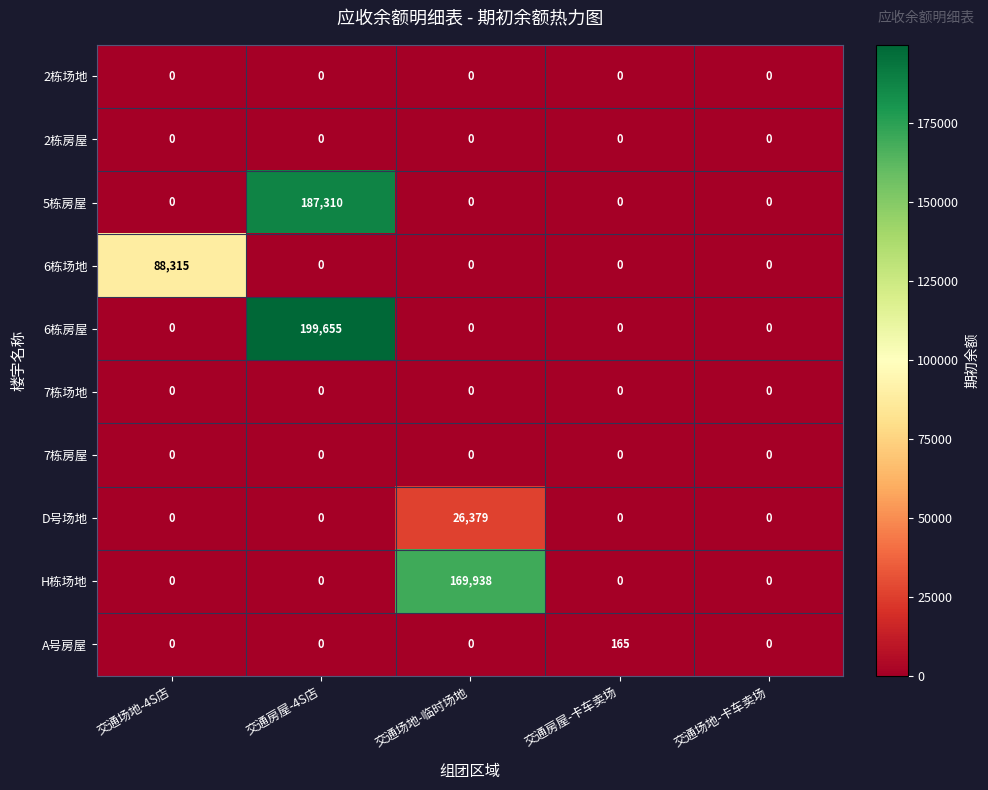

Count the number of categories in the chart.

5